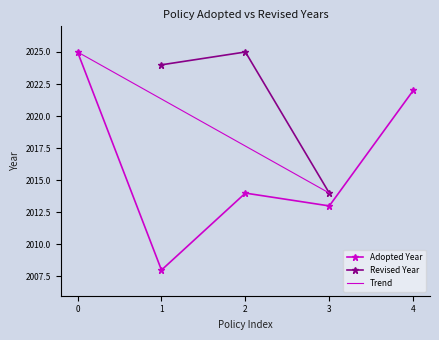

How many points are lower than both their immediate neighbors (excluding endpoints)?

2